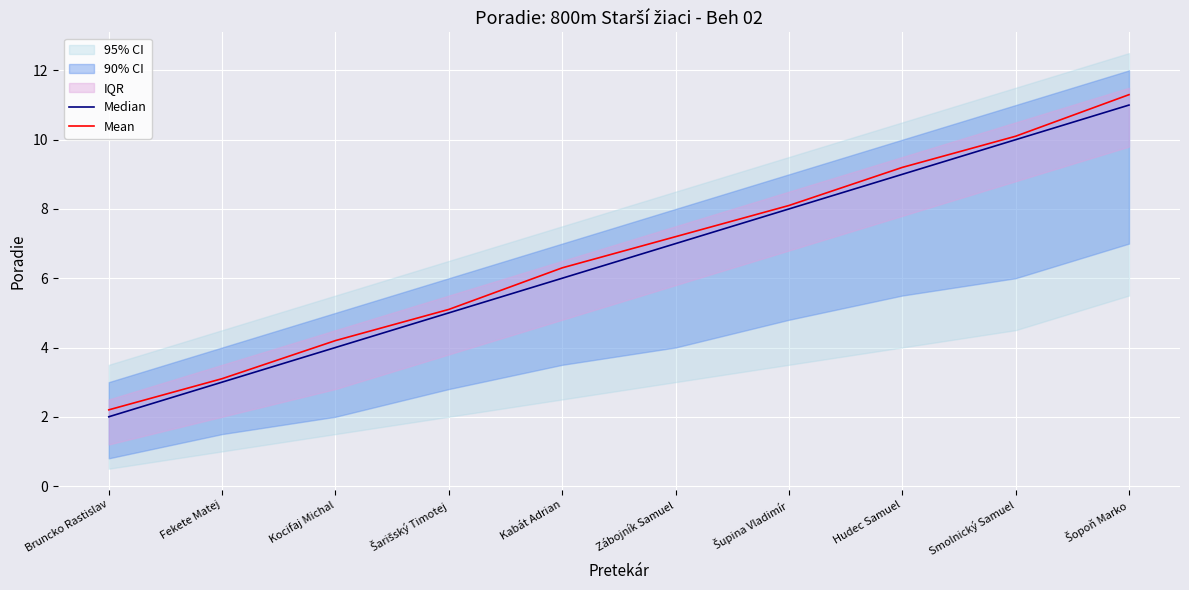

True or false: Mean and Median intersect in this chart.

False